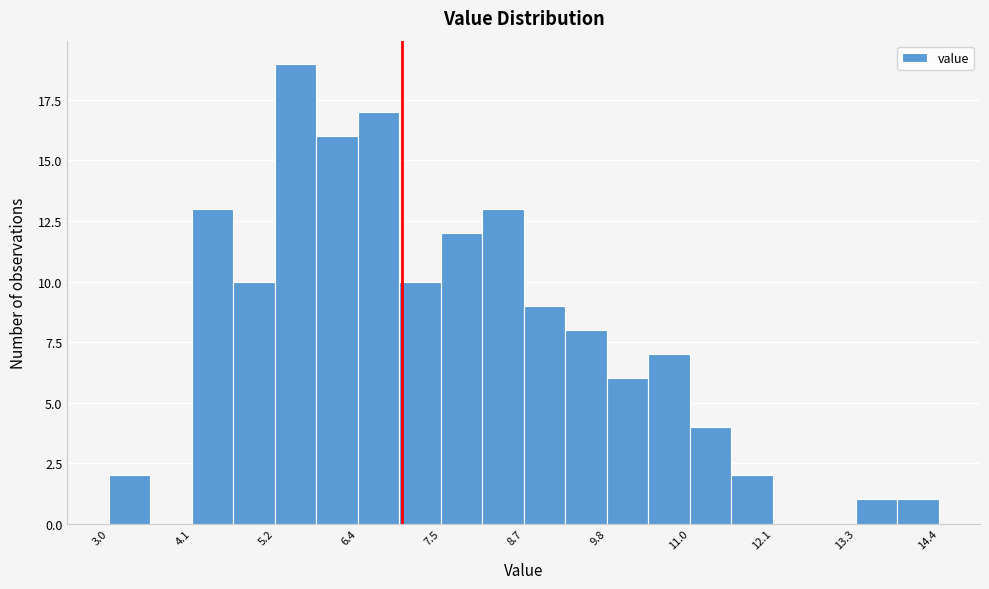

Around what value on the x-axis is the tallest bar? Give the approximate position of its centre, as read against the axis.

5.6